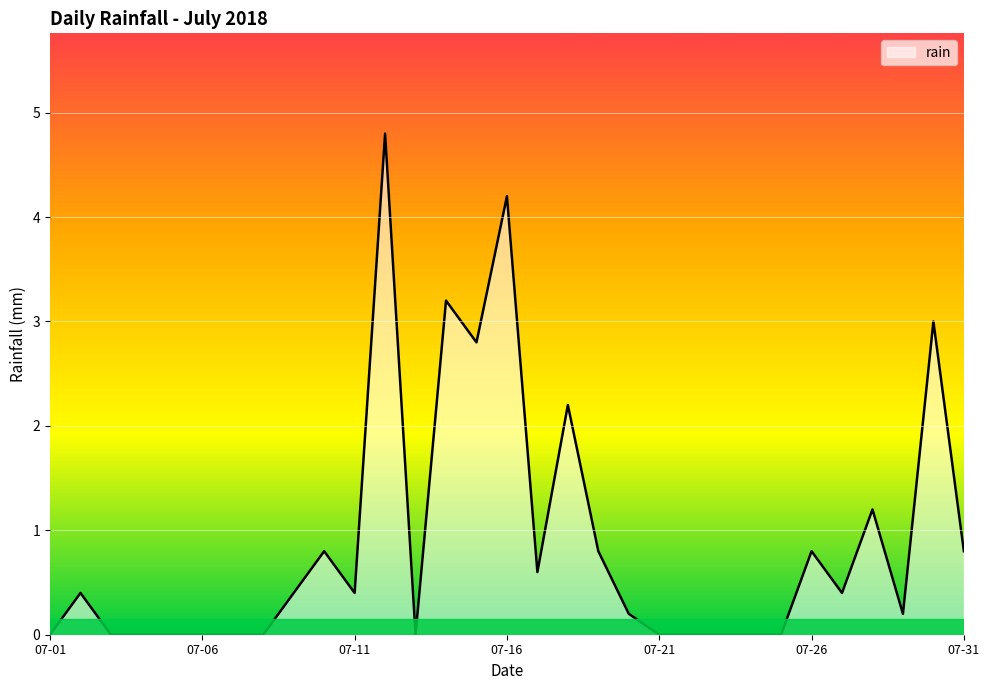

What is the difference between the maximum and minimum values?

4.8